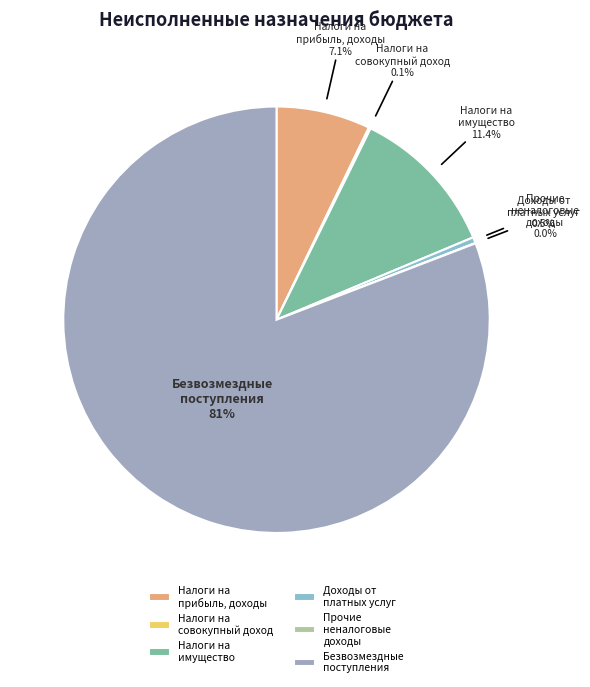

Which category has the biggest portion of the pie?

Безвозмездные поступления